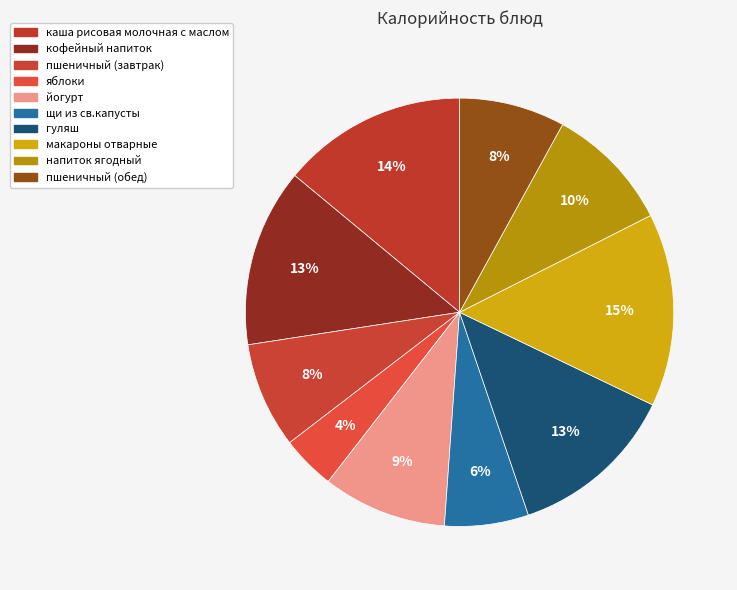

How much of the chart is everything except пшеничный (завтрак)?

92.0%